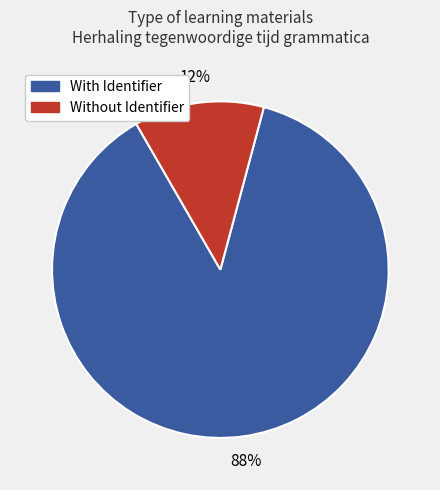

Is there a majority slice in this chart?

Yes